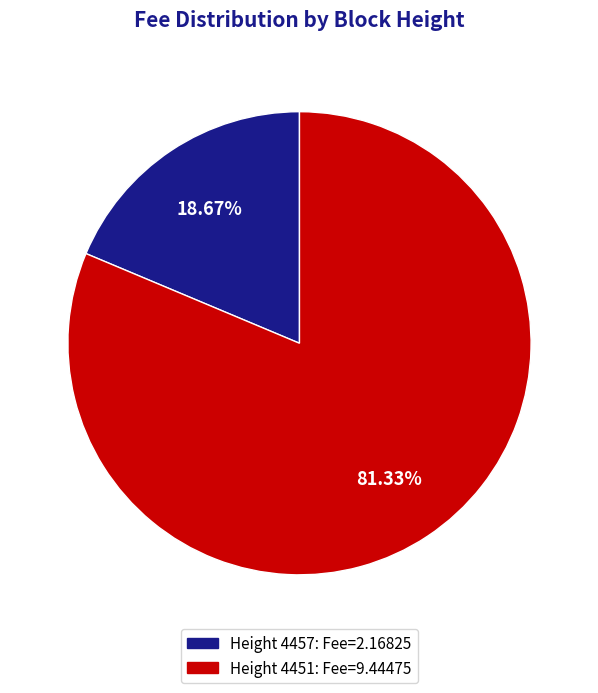

Is there a majority slice in this chart?

Yes